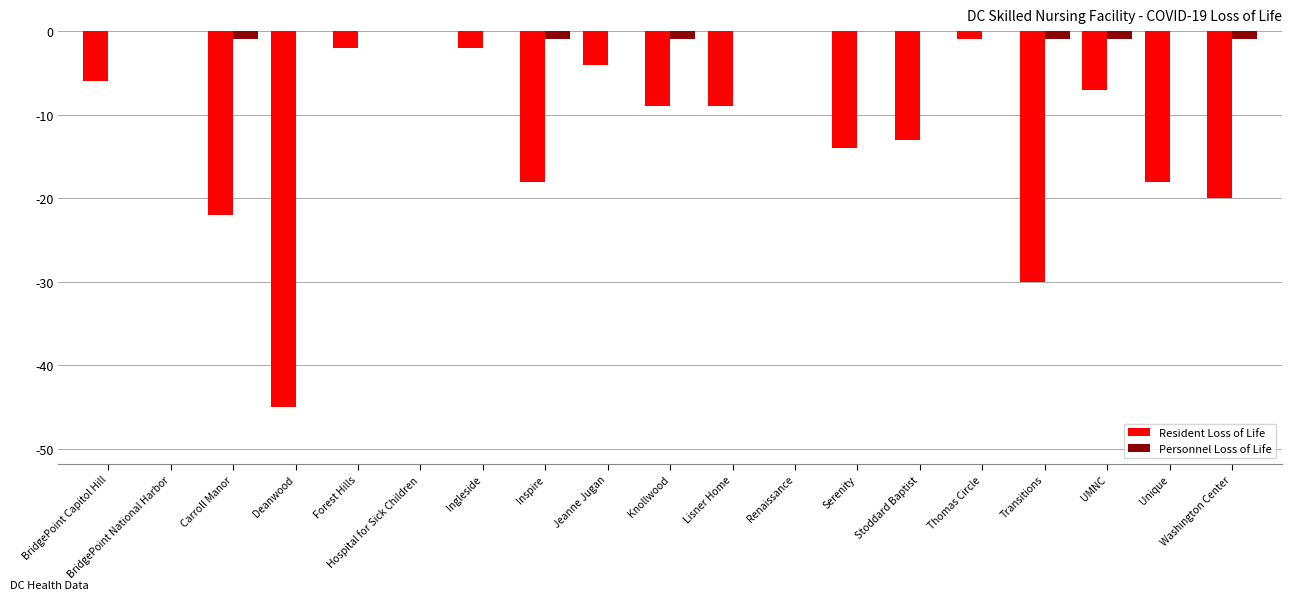

Which series has the largest total across all categories?

Personnel Loss of Life